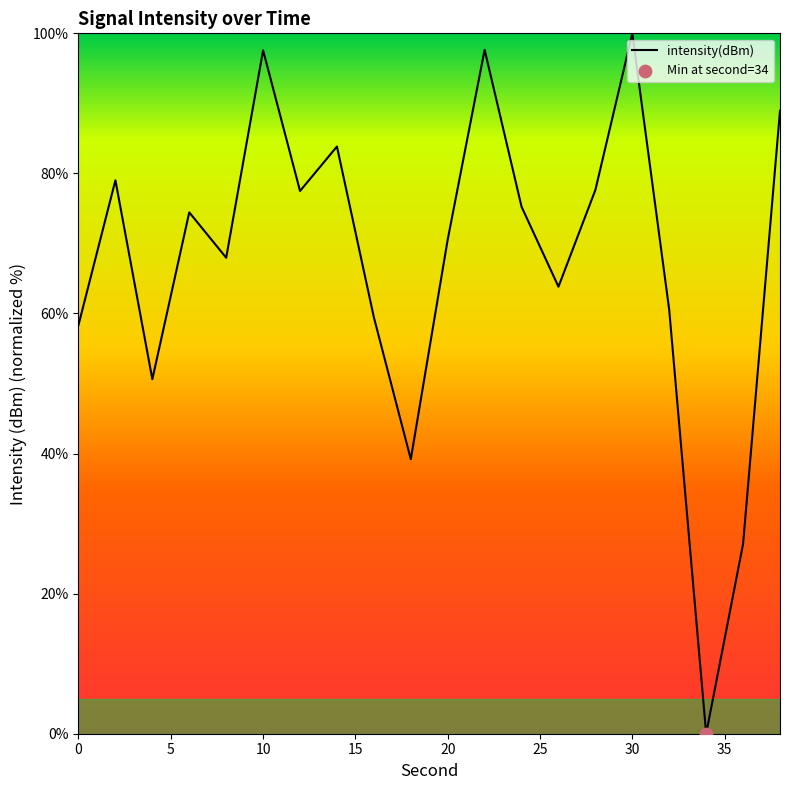

What is the difference between the maximum and minimum values?

100.0